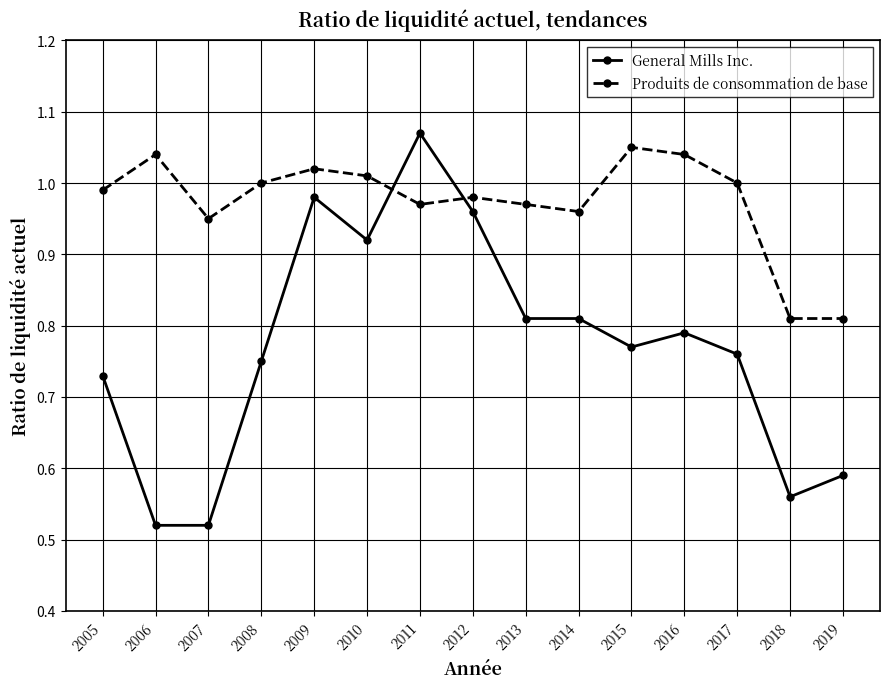

At 2018, list the series in order from smallest to largest.

General Mills Inc., Produits de consommation de base